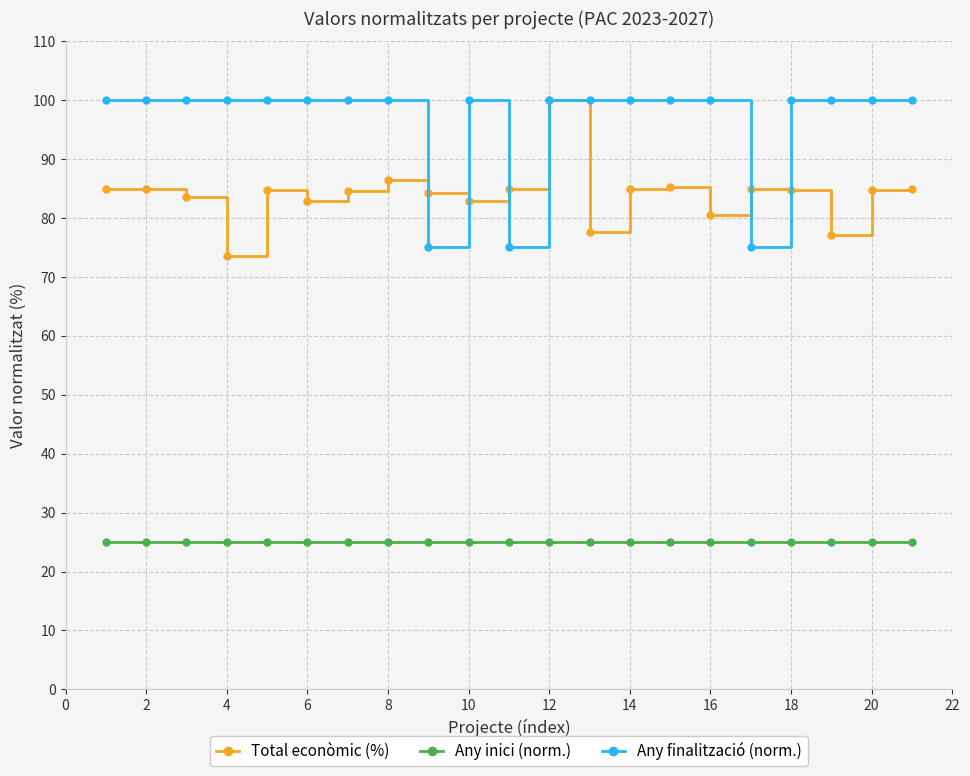

What is the value of the Total econòmic (%) point at the 17th from the left?

84.9